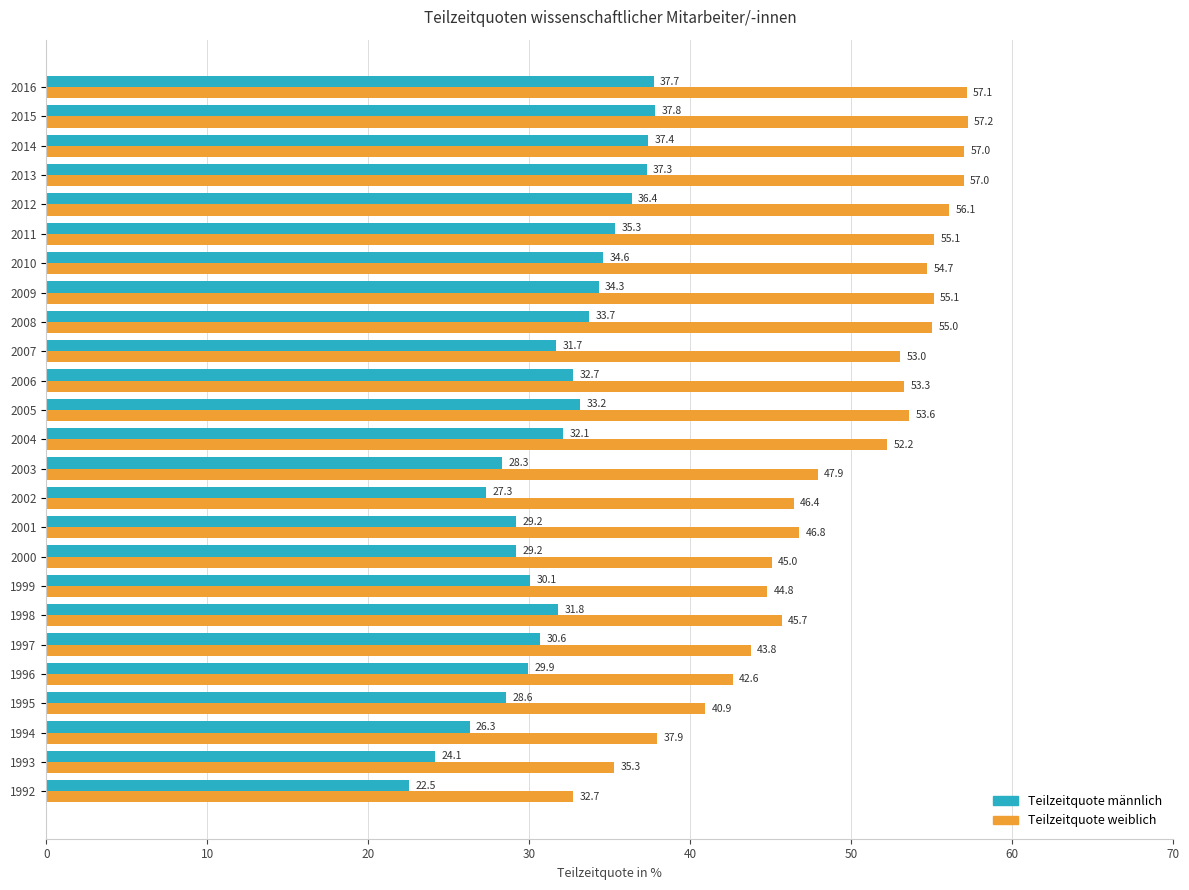

At how many categories does at least one series exceed 46?

16